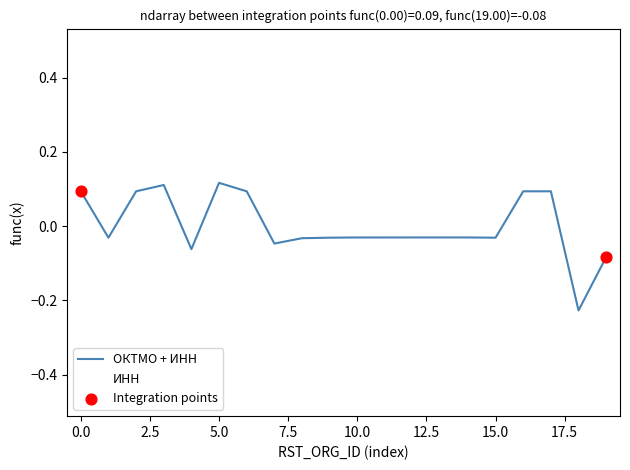

Which series has the widest spread of values?

ИНН